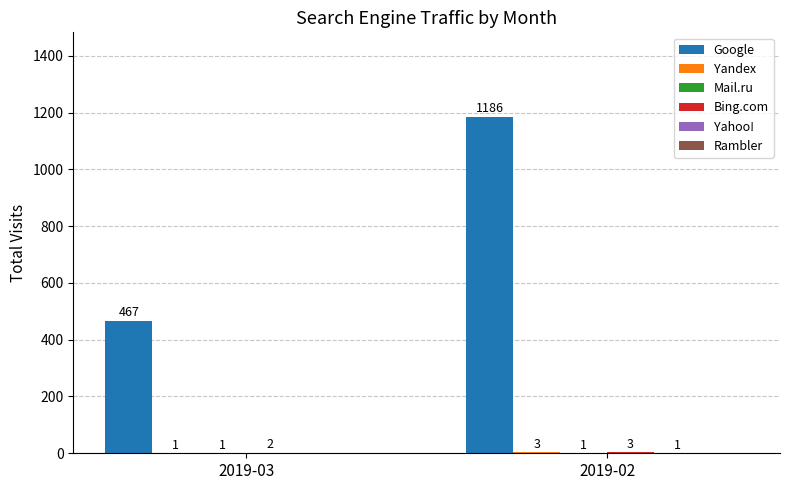

How many data points does each series have?

2